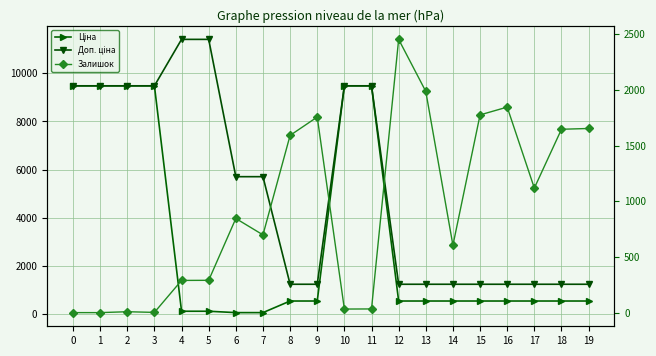

Which series has the largest range (max minus min)?

Доп. ціна